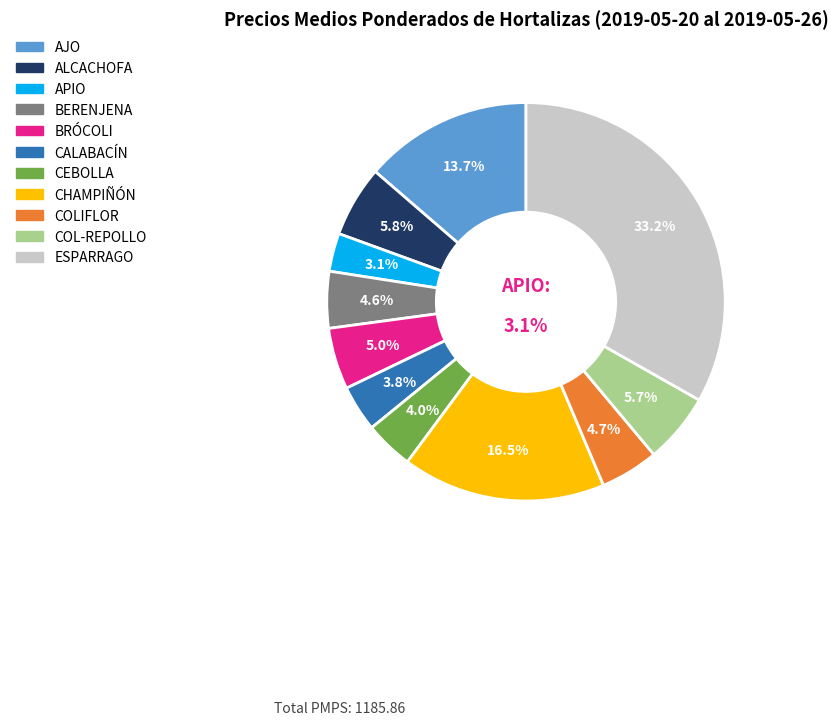

The AJO slice represents 14% of the pie. True or false?

True